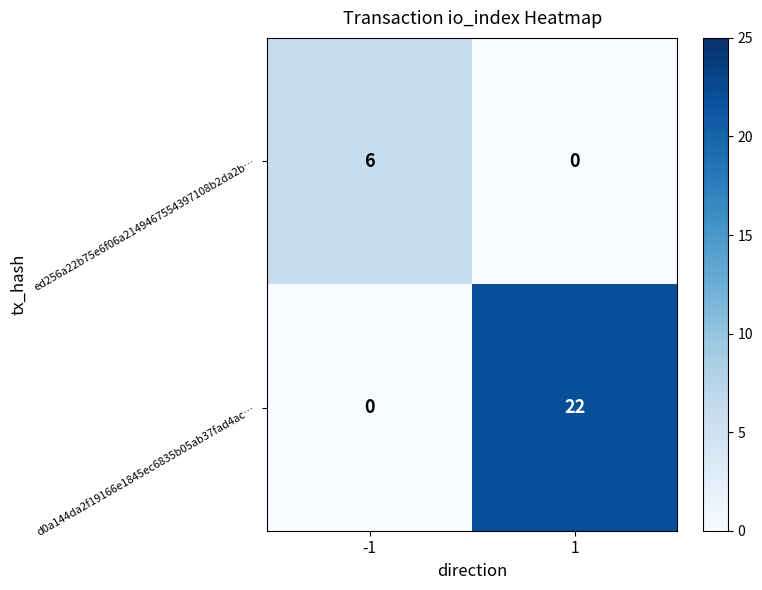

Reading left to right, extract all data points from this chart.

ed256a22b75e6f06a2149467554397108b2da2b…: 6	0
d0a144da2f19166e1845ec6835b05ab37fad4ac…: 0	22